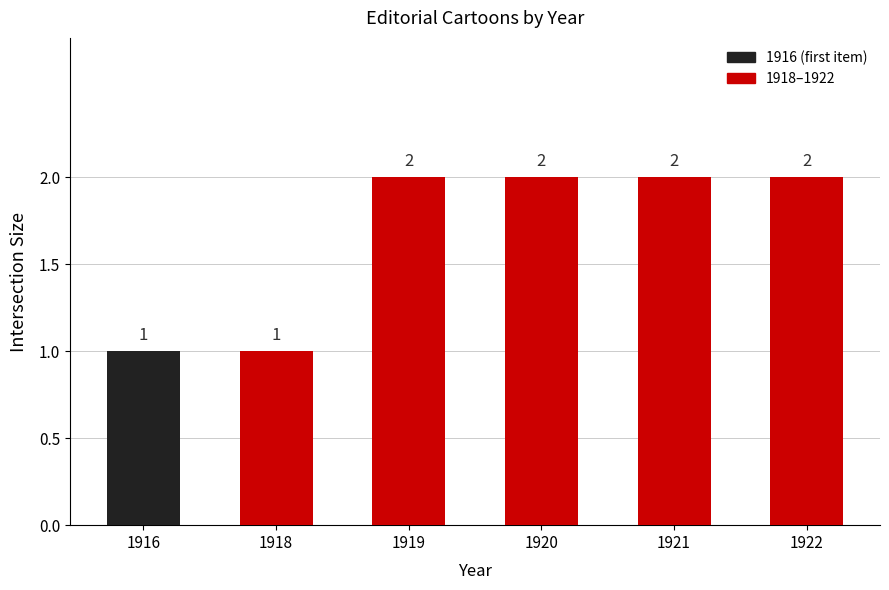

How many bars are there in total?

6